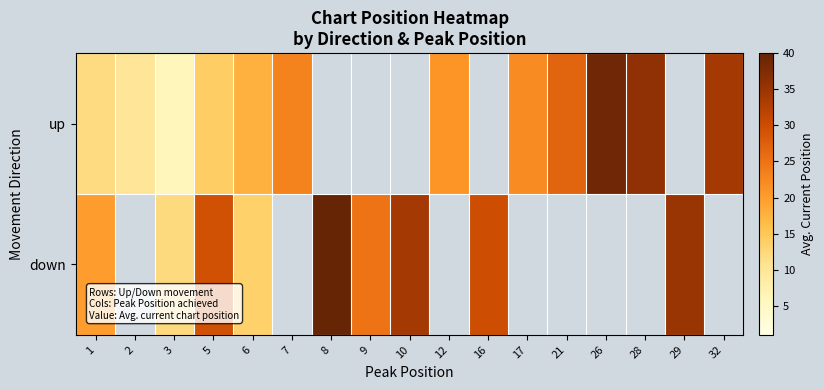

Where does the row_1 series first go above 34?

8